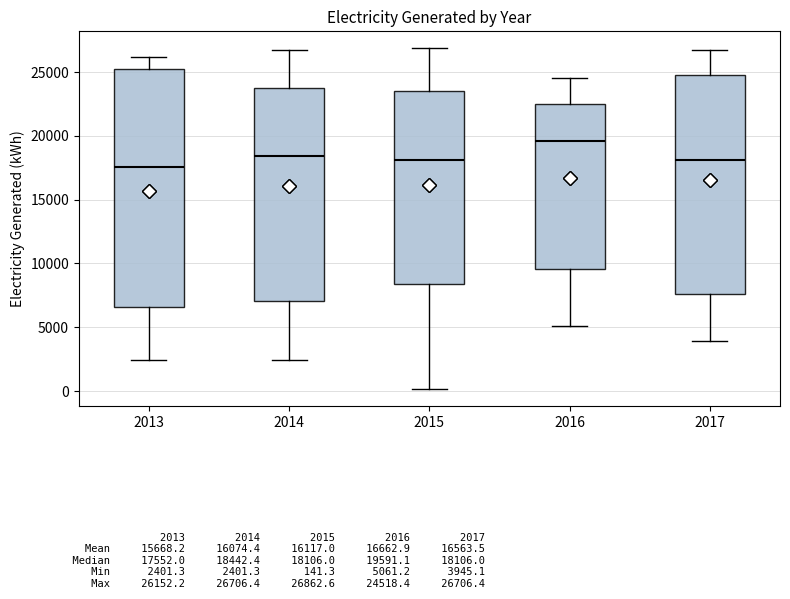

Which box has the lowest median line?

2013